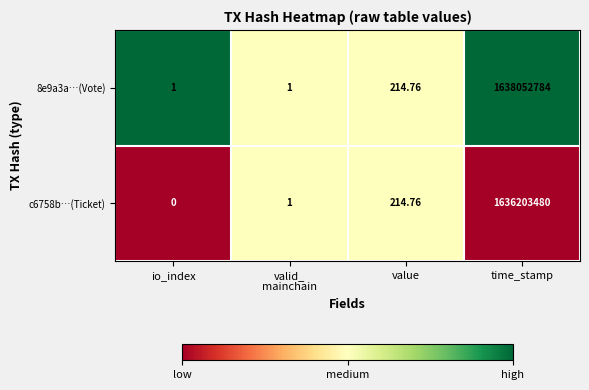

Which series has the widest spread of values?

8e9a3a…(Vote)